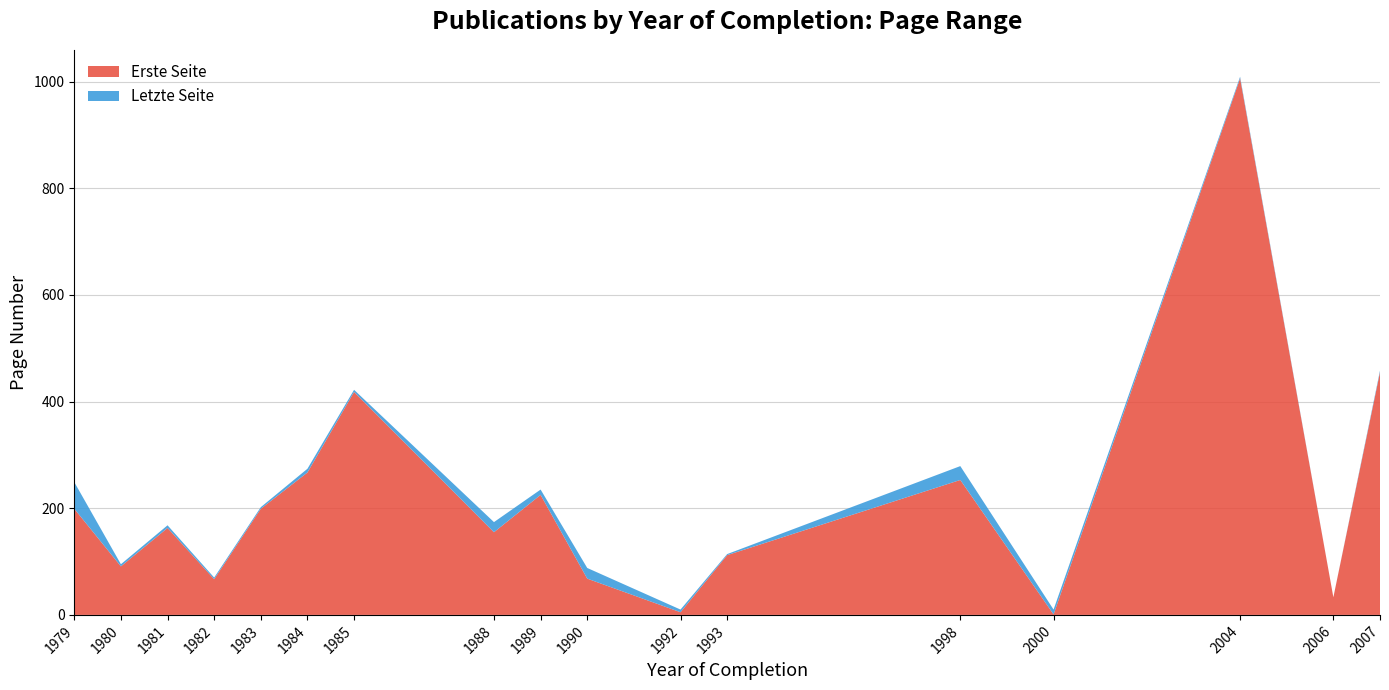

Reading left to right, transcribe all the data shown in this chart.

Erste Seite: 1979=199	1980=91	1981=163	1982=67	1983=199	1984=267	1985=418	1988=155	1989=225	1990=68	1992=5	1993=112	1998=253	2000=1	2004=1006	2006=33	2007=455
Letzte Seite: 1979=249	1980=95	1981=168	1982=70	1983=202	1984=274	1985=422	1988=174	1989=235	1990=88	1992=10	1993=114	1998=279	2000=10	2004=1009	2006=33	2007=458